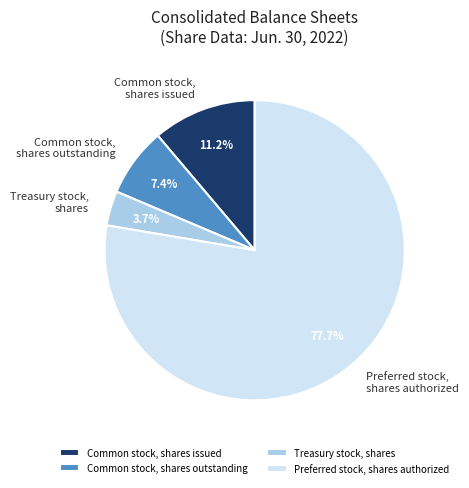

Does any single category account for the majority?

Yes